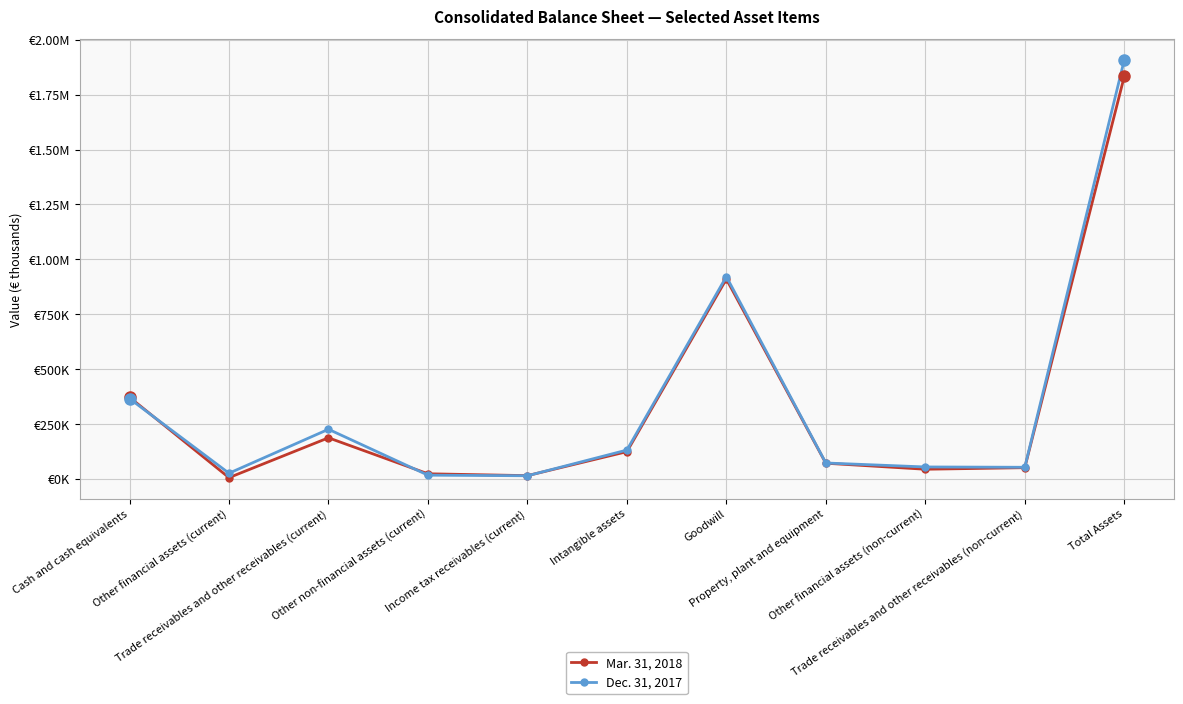

Reading right to left, extract all data points from this chart.

Mar. 31, 2018: 1832683	51462	44329	71744	910211	124303	15215	23650	187474	6116	372148
Dec. 31, 2017: 1907470	53273	54730	72815	921415	131664	14632	17366	226314	26165	365815